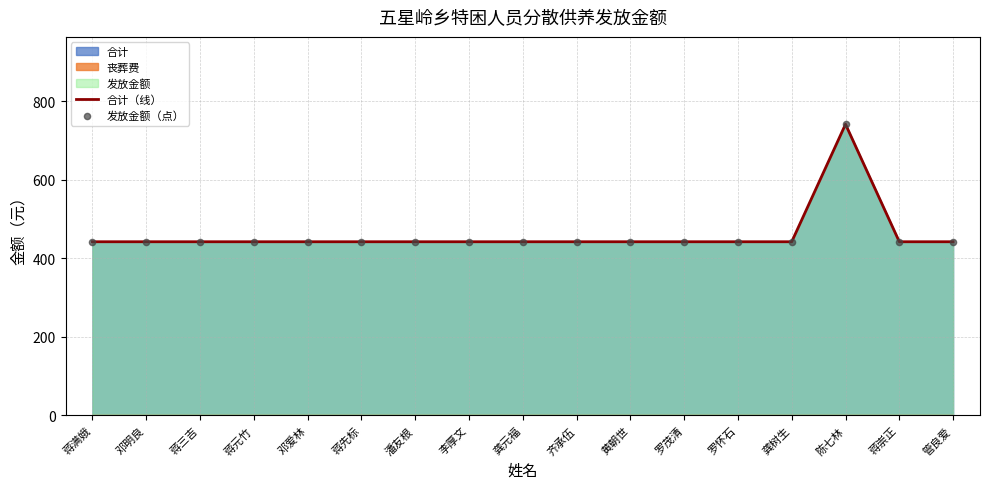

Is it true that 合计（线） equals 442 at 罗茂清?

True